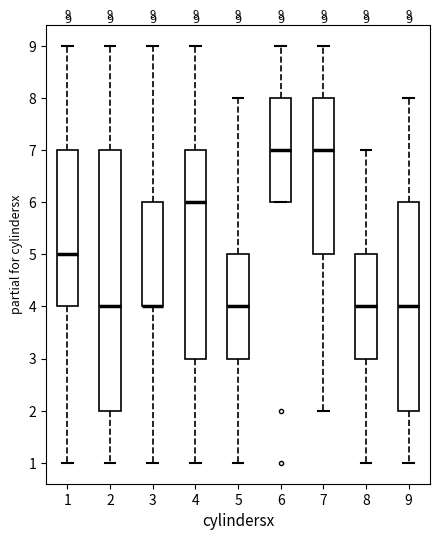

Comparing the boxes themselves (not the whiskers), which one is the tallest?

2